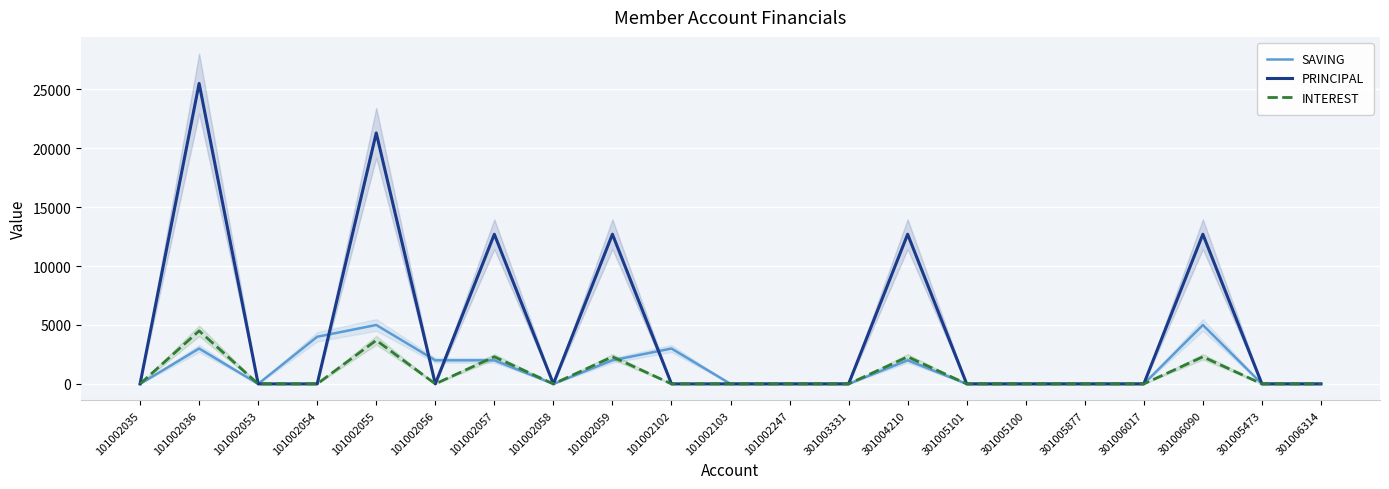

What is the total value across all series at 101002056?

2000